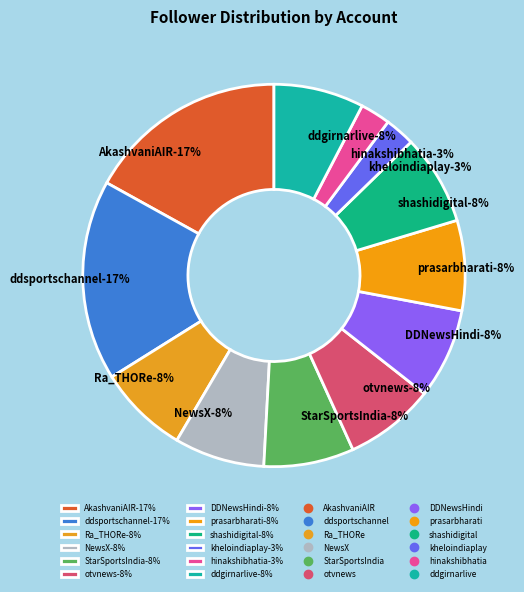

What is the ratio of the value at otvnews to the value at ddgirnarlive?

1.0